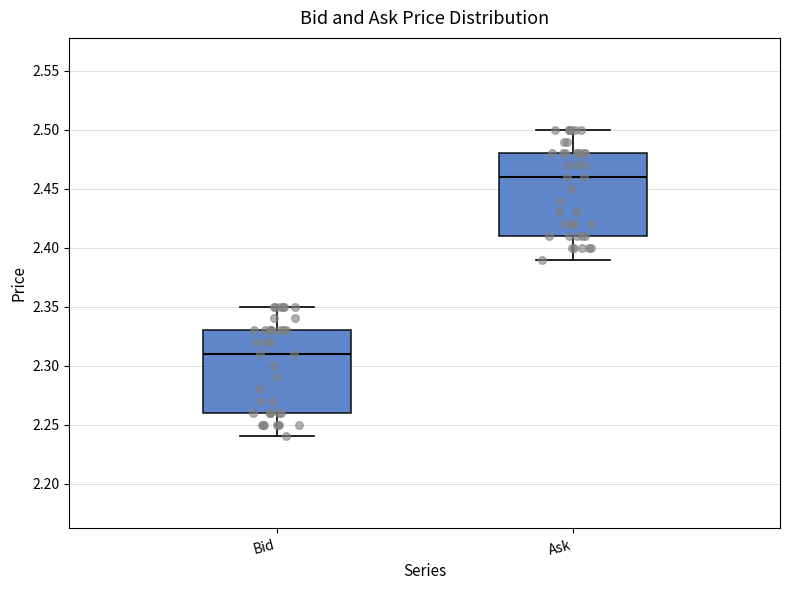

Reading left to right, read every box against the y-axis: the position of its median line, the range the box covers, and the ends of its whiskers. The values are not printed on the chart, so give them approximately, as read against the axis.

Bid: median 2.31, box 2.26 to 2.33, whiskers 2.24 to 2.35
Ask: median 2.46, box 2.41 to 2.48, whiskers 2.39 to 2.50